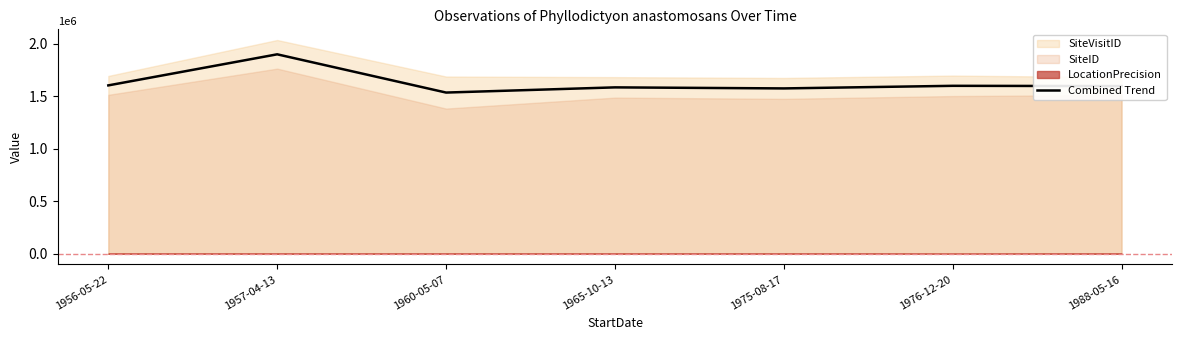

Reading right to left, what are all the values shown in this chart?

1595649.0	1598144.0	1573466.5	1583376.0	1534039.5	1897939.5	1602268.0